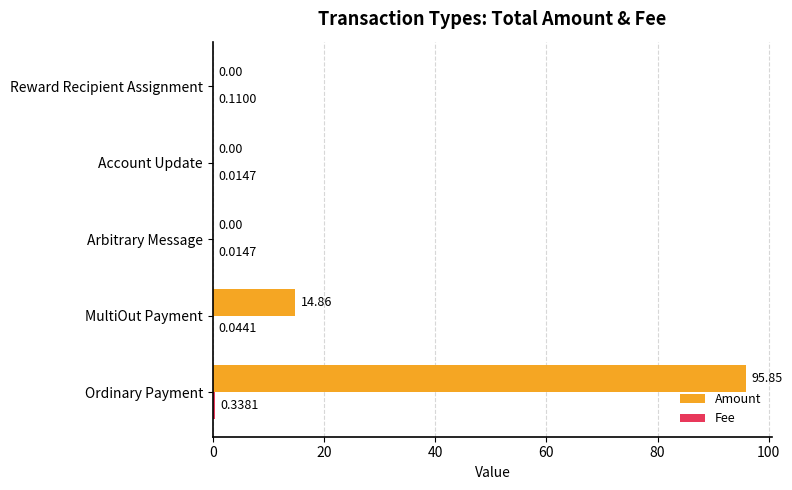

Where is Amount nearest to the value 47?

MultiOut Payment